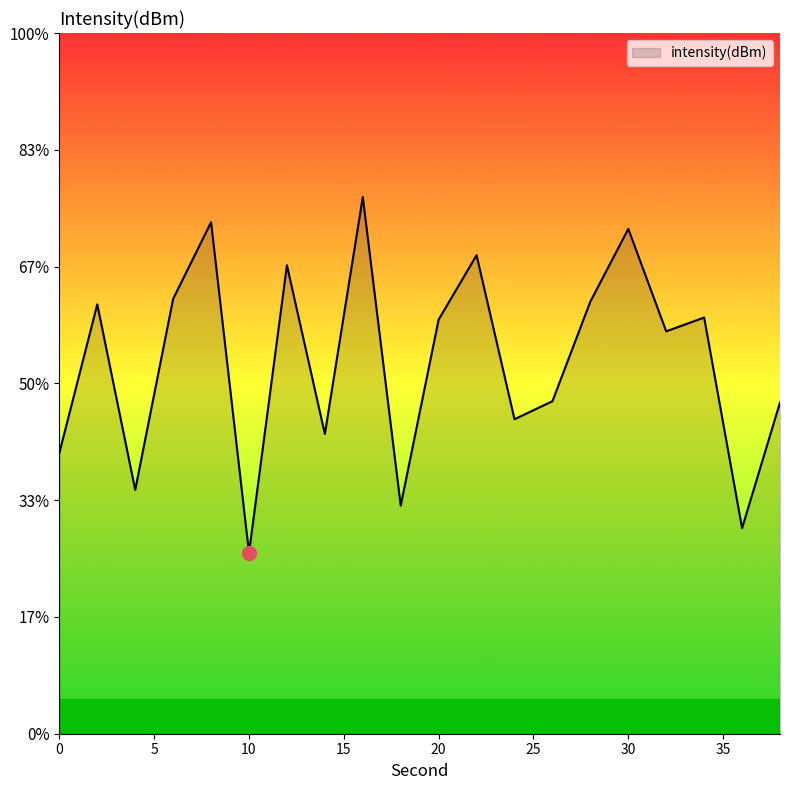

True or false: the data has more than 0 interior local peaks.

True